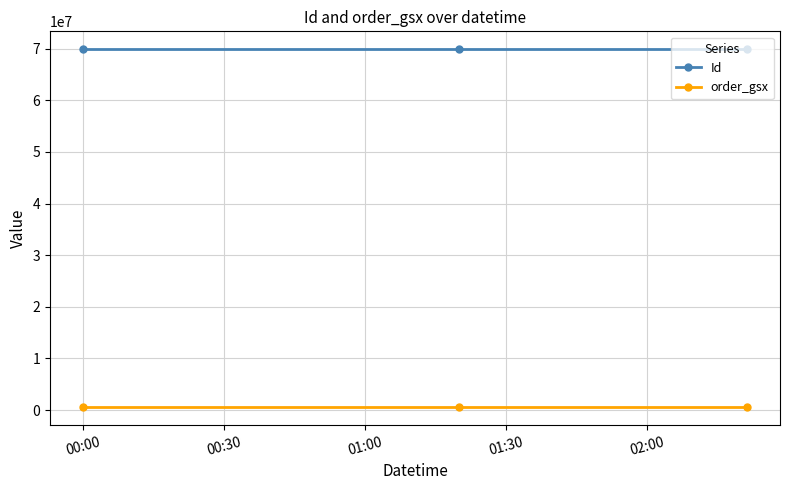

What is the sum of all order_gsx values?

1608558